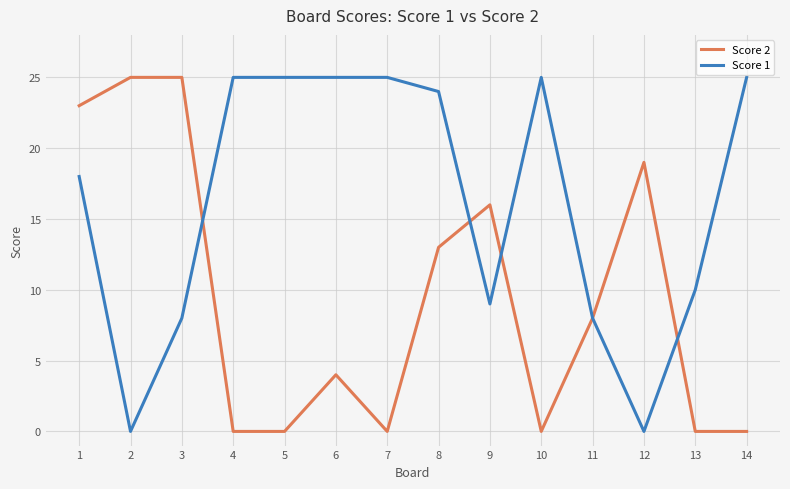

Where does the Score 2 series first go above 8?

1